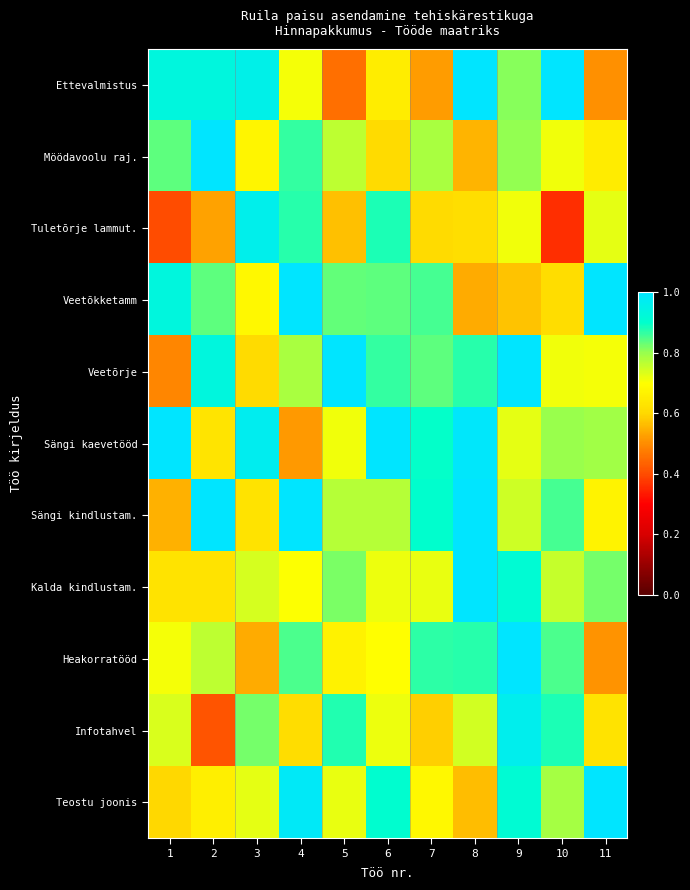

Reading left to right, extract all data points from this chart.

Ettevalmistus: 1=0.9	2=0.9	3=1.0	4=0.7	5=0.5	6=0.7	7=0.5	8=1.0	9=0.8	10=1.0	11=0.5
Möödavoolu raj.: 1=0.8	2=1.0	3=0.7	4=0.9	5=0.8	6=0.6	7=0.8	8=0.6	9=0.8	10=0.7	11=0.6
Tuletõrje lammut.: 1=0.4	2=0.5	3=1.0	4=0.9	5=0.6	6=0.9	7=0.6	8=0.6	9=0.7	10=0.4	11=0.7
Veetõkketamm: 1=0.9	2=0.8	3=0.7	4=1.0	5=0.8	6=0.8	7=0.9	8=0.5	9=0.6	10=0.6	11=1.0
Veetõrje: 1=0.5	2=0.9	3=0.6	4=0.8	5=1.0	6=0.9	7=0.8	8=0.9	9=1.0	10=0.7	11=0.7
Sängi kaevetööd: 1=1.0	2=0.6	3=1.0	4=0.5	5=0.7	6=1.0	7=0.9	8=1.0	9=0.7	10=0.8	11=0.8
Sängi kindlustam.: 1=0.5	2=1.0	3=0.6	4=1.0	5=0.8	6=0.8	7=0.9	8=1.0	9=0.7	10=0.9	11=0.7
Kalda kindlustam.: 1=0.6	2=0.6	3=0.7	4=0.7	5=0.8	6=0.7	7=0.7	8=1.0	9=0.9	10=0.8	11=0.8
Heakorratööd: 1=0.7	2=0.8	3=0.5	4=0.8	5=0.7	6=0.7	7=0.9	8=0.9	9=1.0	10=0.8	11=0.5
Infotahvel: 1=0.7	2=0.4	3=0.8	4=0.6	5=0.9	6=0.7	7=0.6	8=0.7	9=1.0	10=0.9	11=0.6
Teostu joonis: 1=0.6	2=0.7	3=0.7	4=1.0	5=0.7	6=0.9	7=0.7	8=0.6	9=0.9	10=0.8	11=1.0